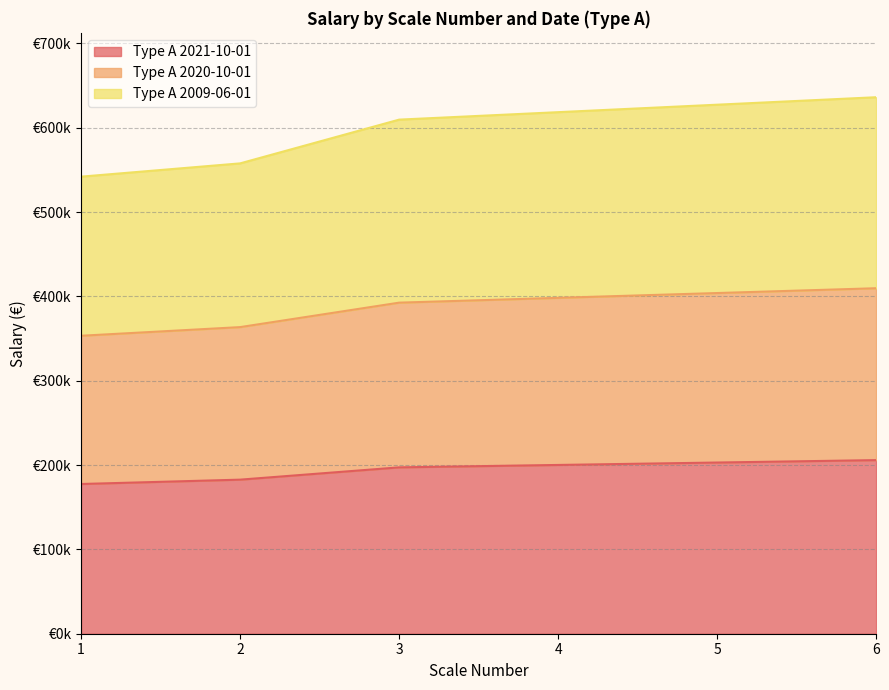

Does the chart display data point markers on the line(s)?

No